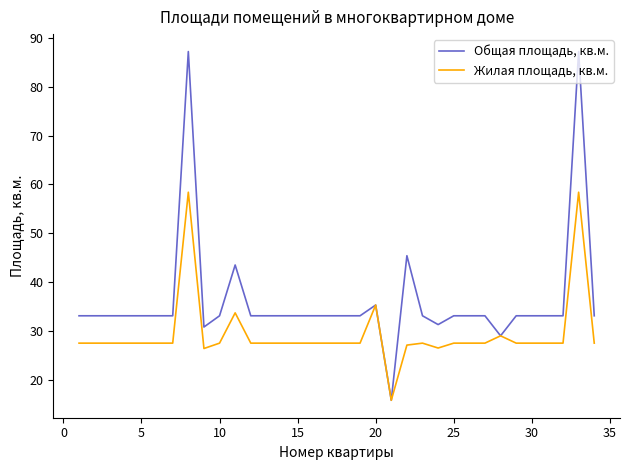

How many lines are shown in the chart?

2